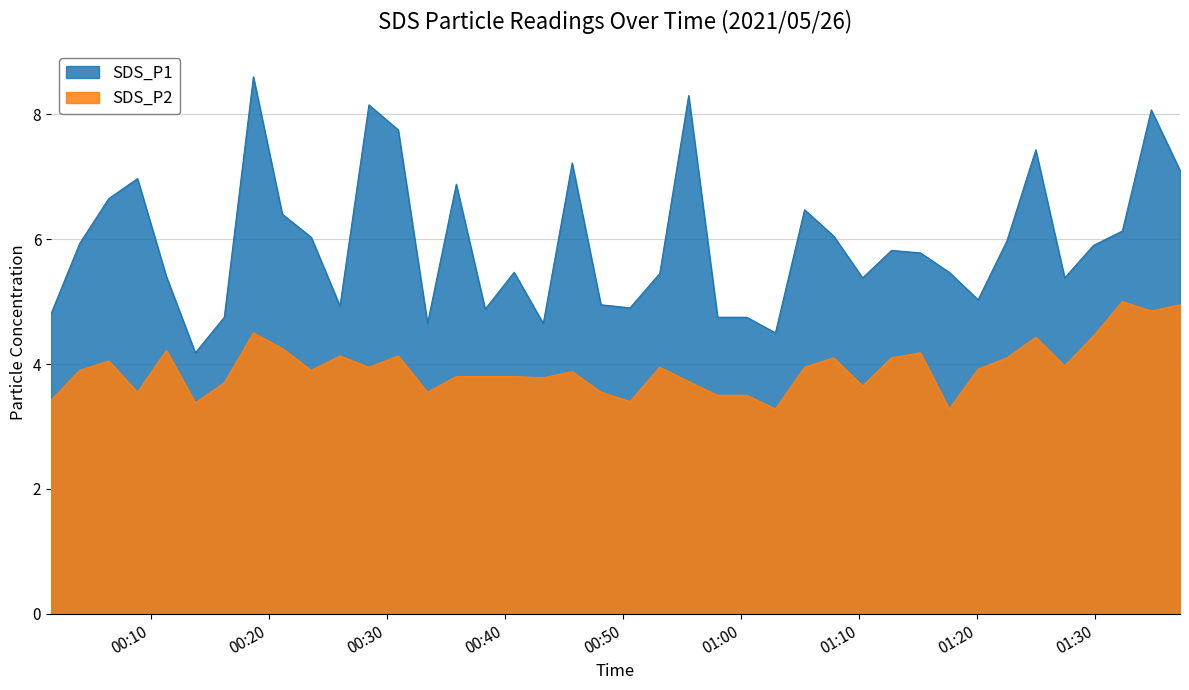

The value of SDS_P1 at 2021/05/26 00:50:36 is 4.9. True or false?

True